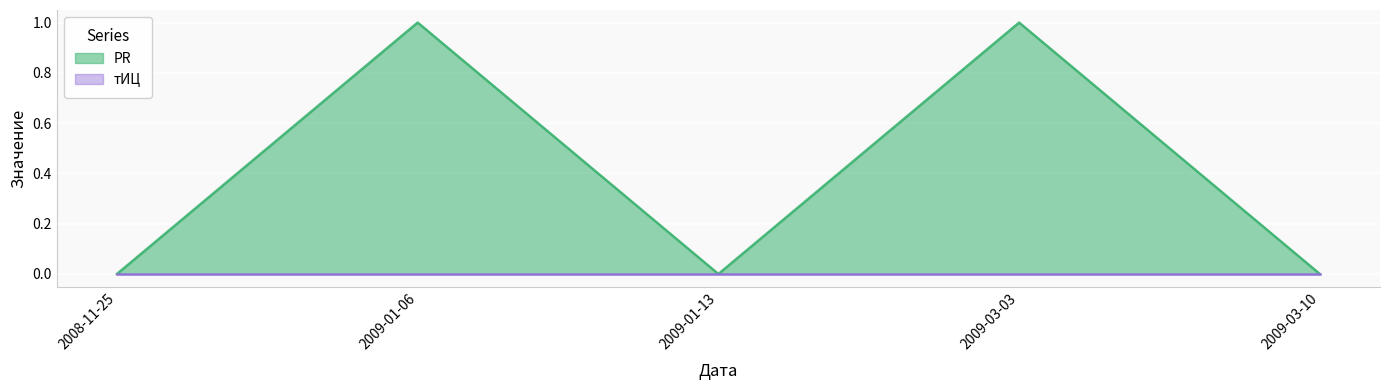

What is the difference between the values at 2009-03-03 and 2008-11-25?

1